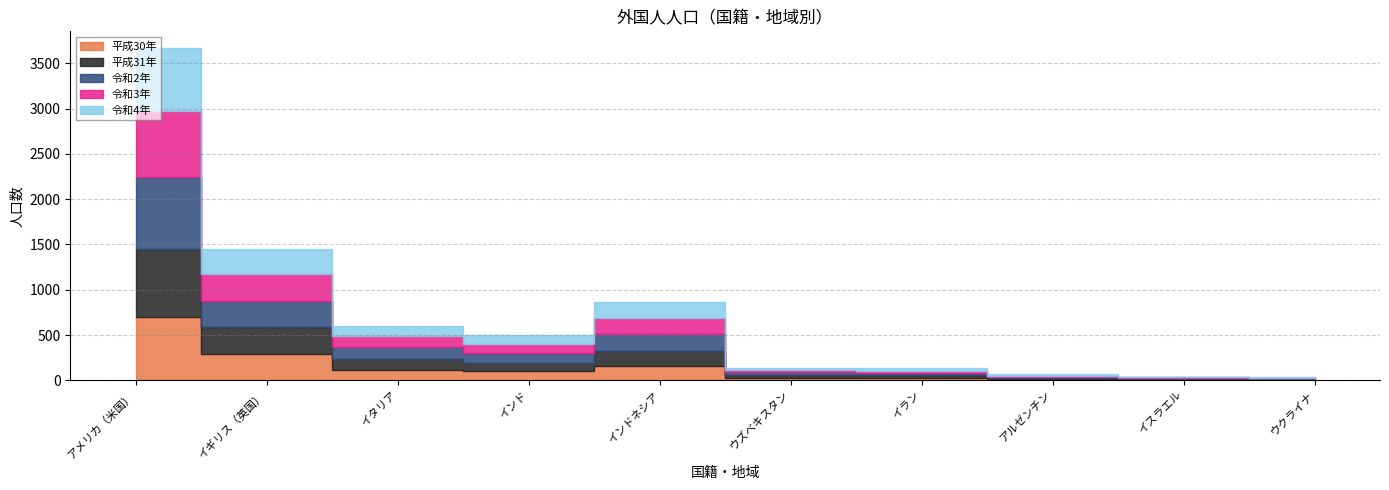

How many data points does each series have?

10